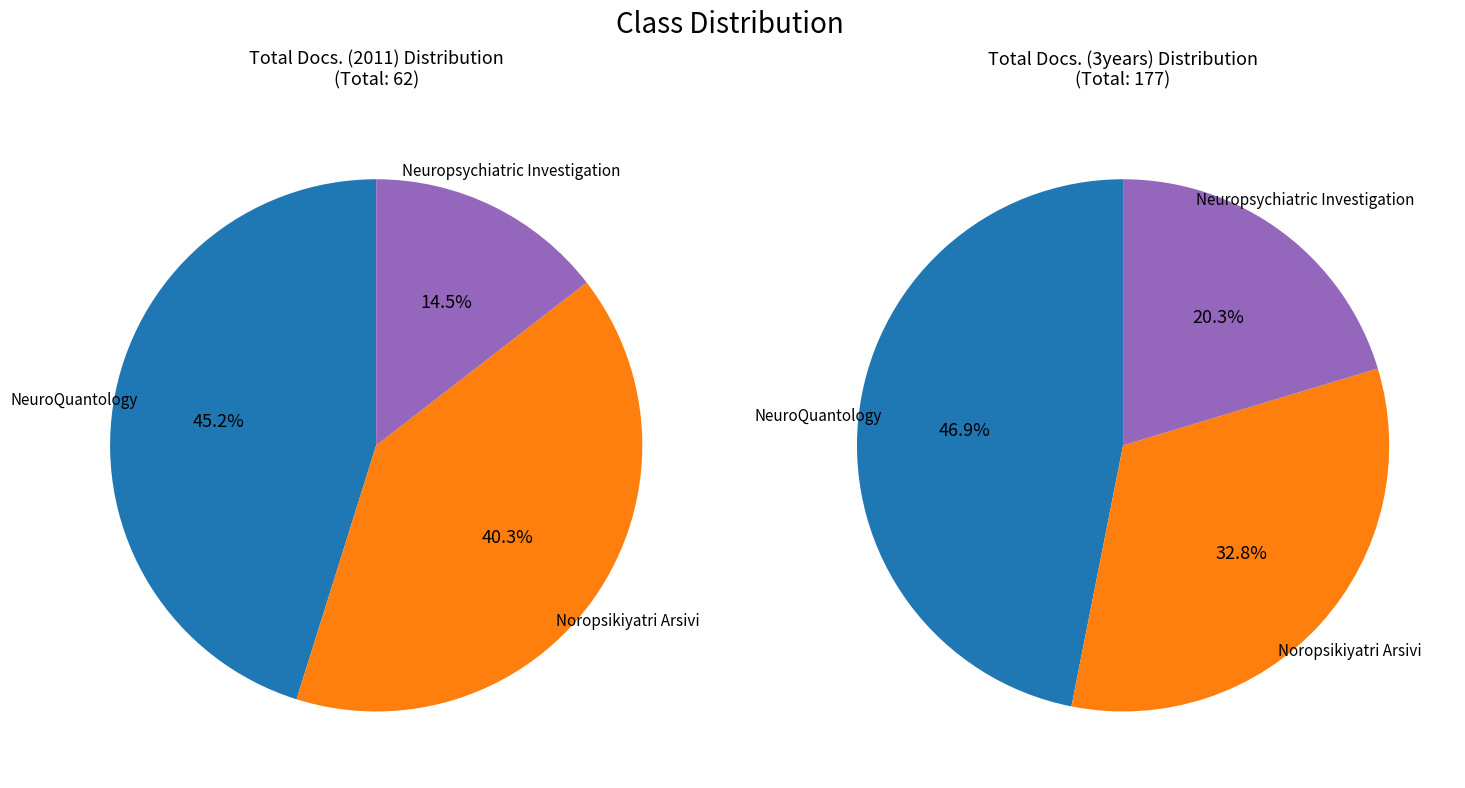

How much of the chart is everything except NeuroQuantology?

54.8%